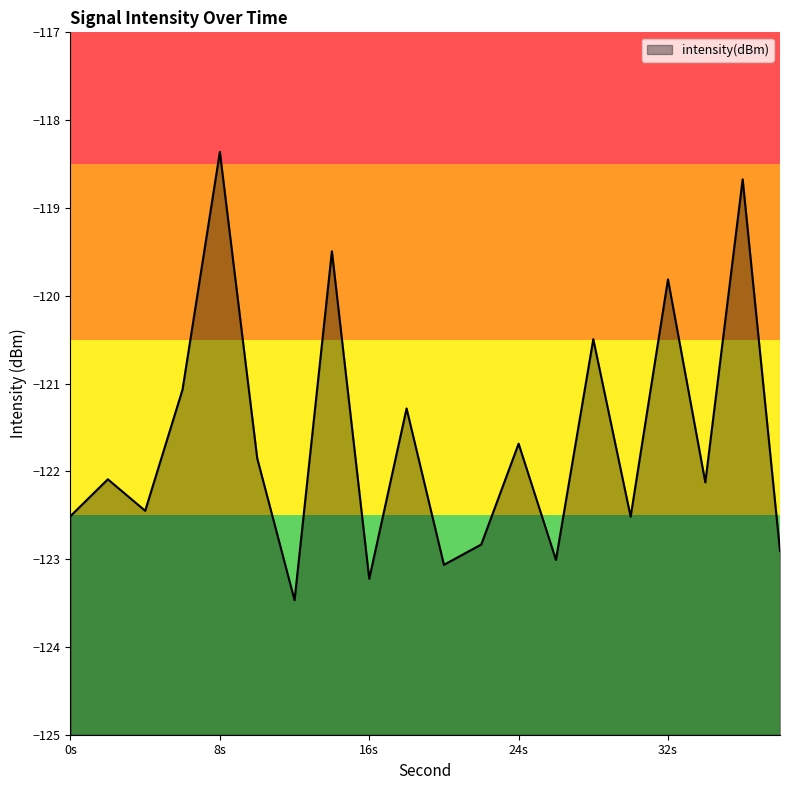

True or false: the data shows -47.8 at 16s.

False